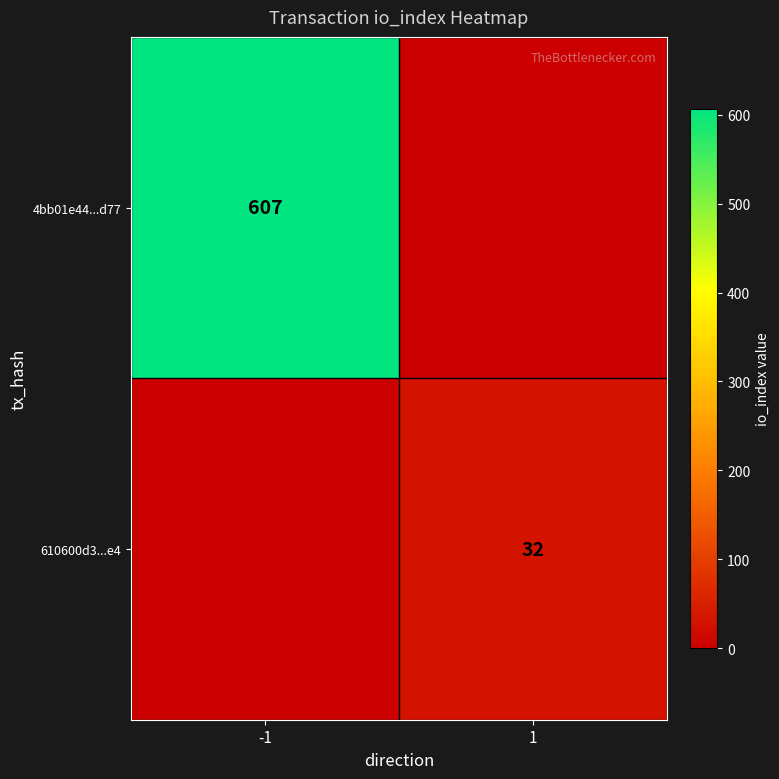

True or false: 610600d3...e4 has a value of 32 at 1.

True